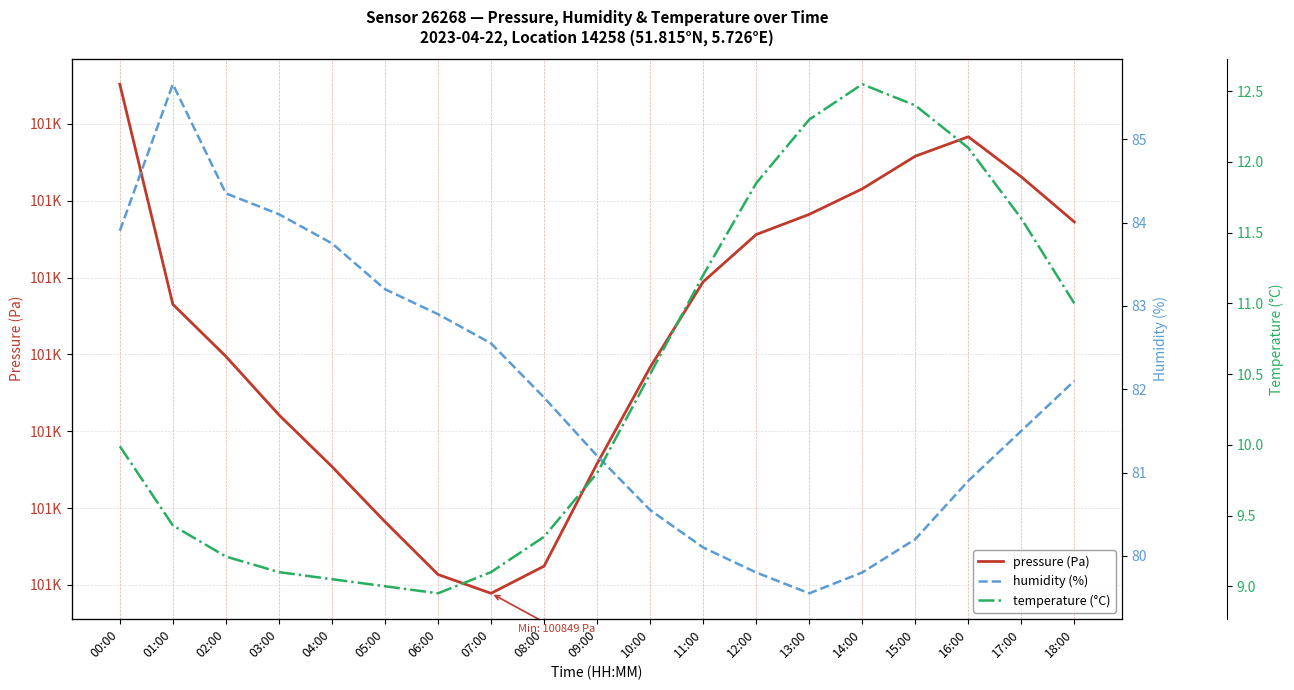

Reading left to right, transcribe all the data shown in this chart.

pressure (Pa): 100915.2	100886.5	100879.7	100872.1	100865.4	100858.2	100851.4	100848.9	100852.4	100865.8	100878.3	100889.4	100895.6	100898.2	100901.6	100905.8	100908.3	100903.1	100897.2
humidity (%): 83.9	85.7	84.3	84.1	83.8	83.2	82.9	82.5	81.9	81.2	80.5	80.1	79.8	79.5	79.8	80.2	80.9	81.5	82.1
temperature (°C): 10.0	9.4	9.2	9.1	9.1	9.0	8.9	9.1	9.3	9.8	10.5	11.2	11.8	12.3	12.6	12.4	12.1	11.6	11.0